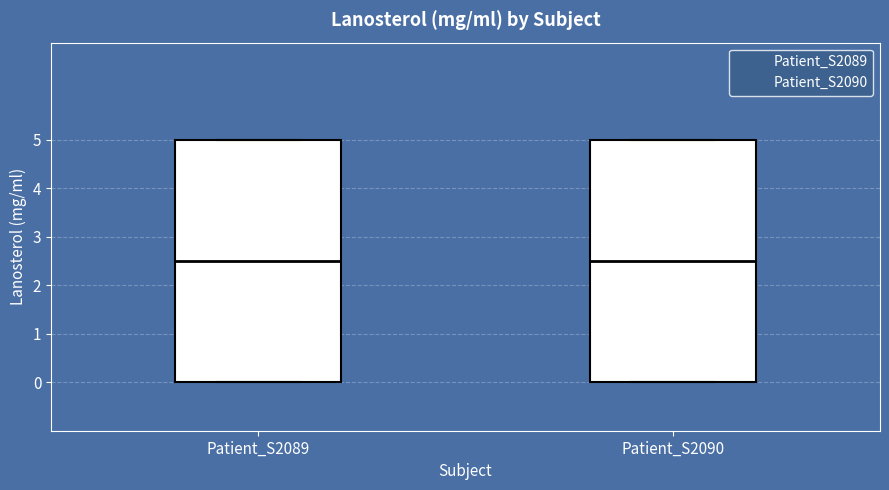

Where does the median line of the box for Patient_S2089 sit on the y-axis? The values are not printed on the chart, so give them approximately, as read against the axis.

2.5